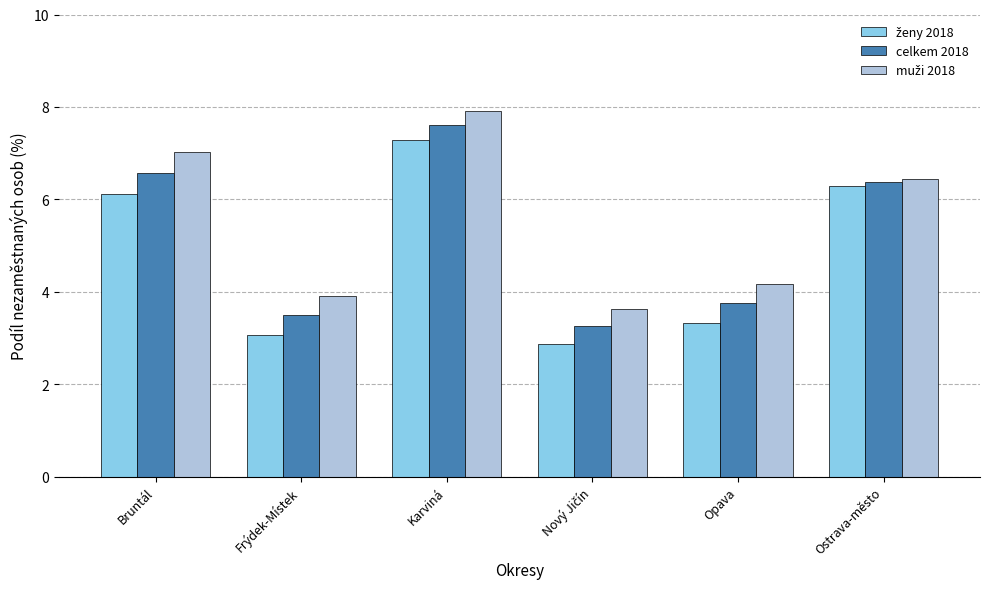

What is the average value of the celkem 2018 series?

5.2